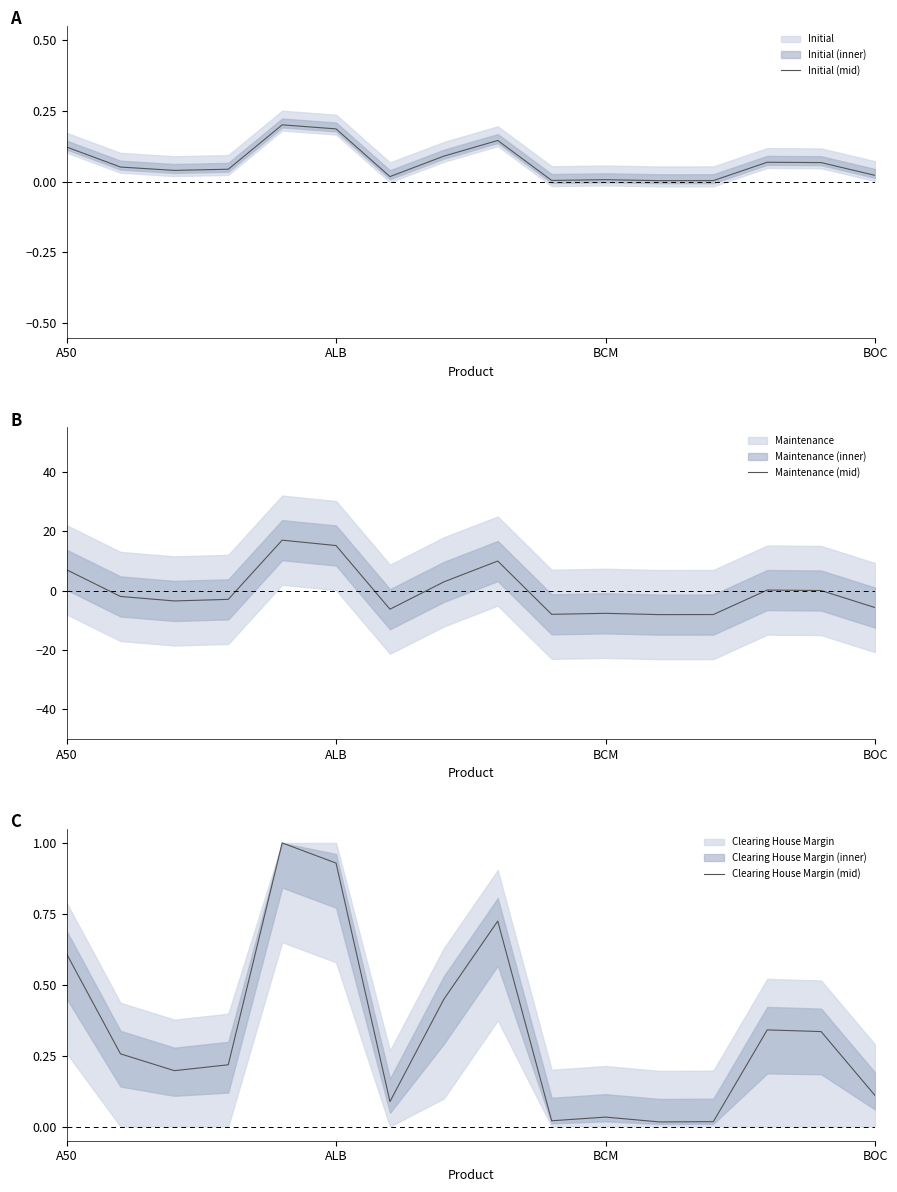

What is the difference between the maximum and minimum values in the Maintenance (mid) series?

25.1